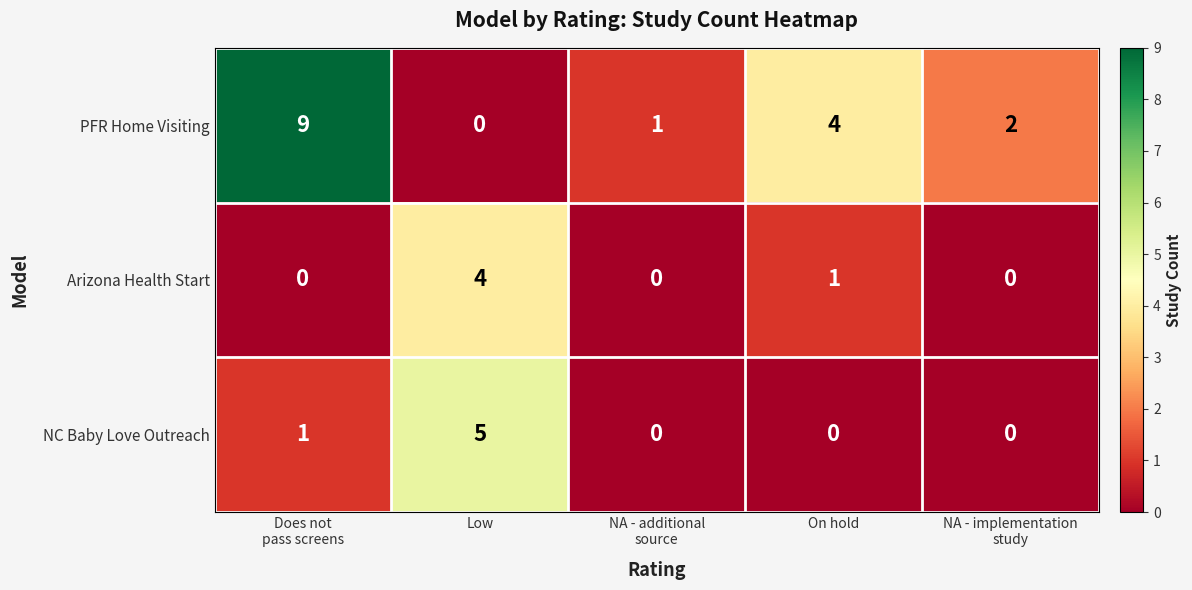

Between Does not
pass screens and Low, which series saw the biggest shift?

PFR Home Visiting